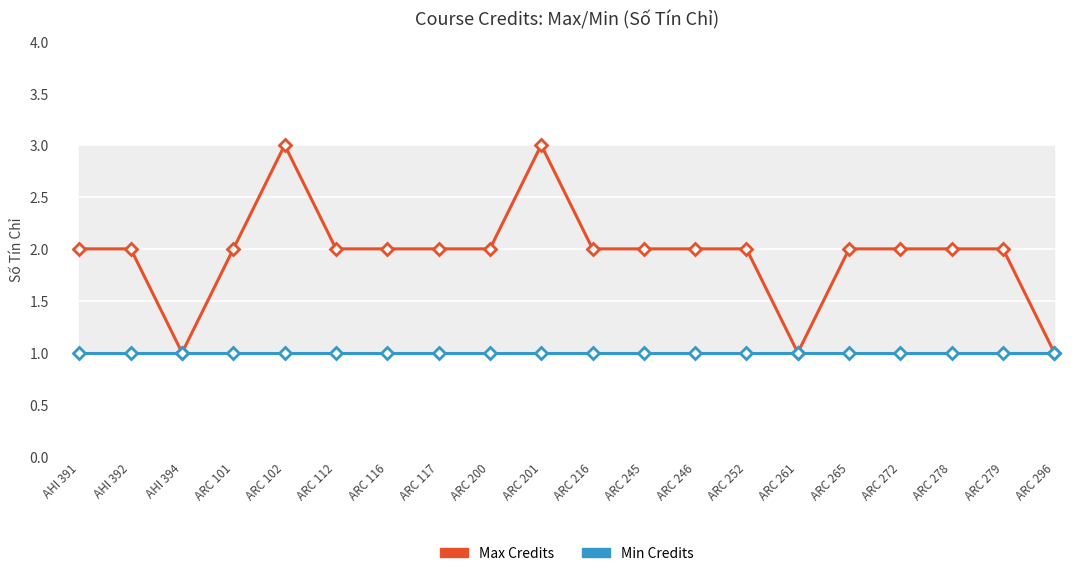

Which series has the widest spread of values?

Max Credits